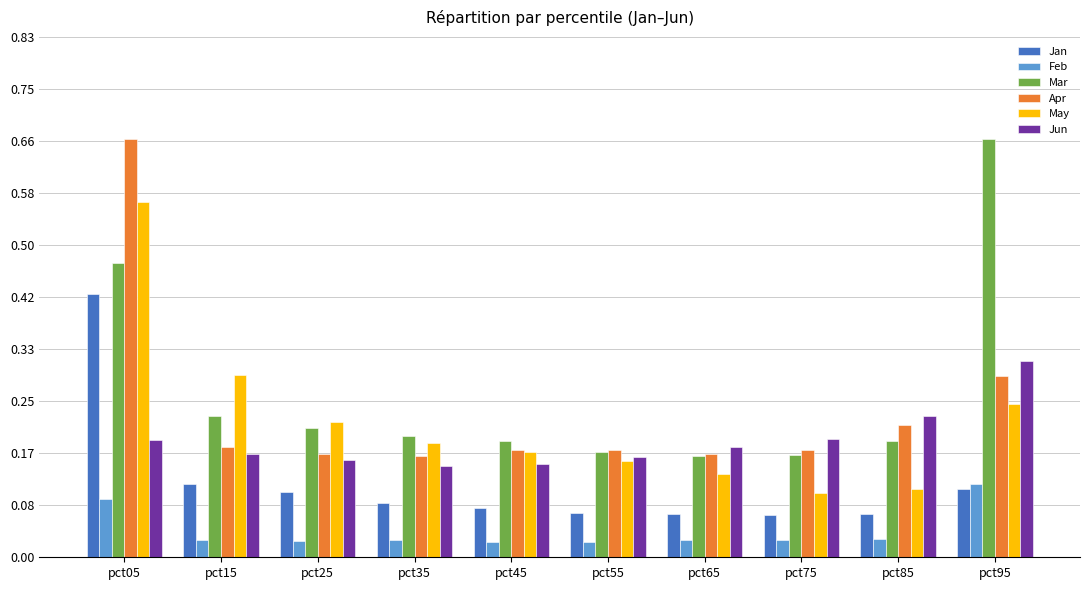

Which series has the largest total across all categories?

Mar